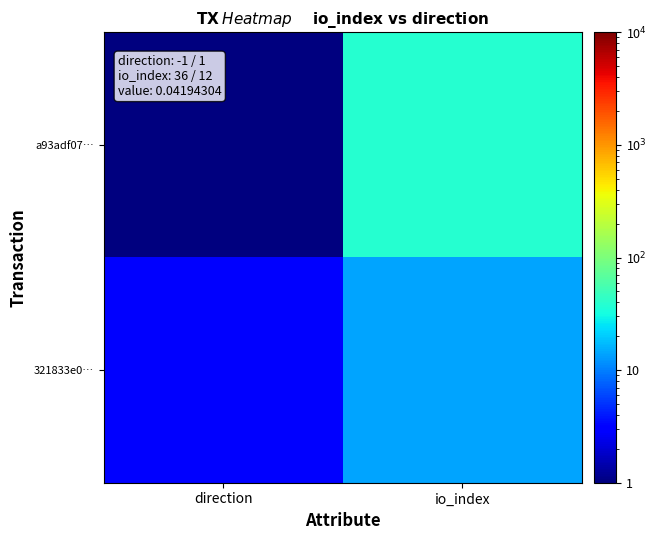

What is the difference between the highest and lowest values at direction?

2